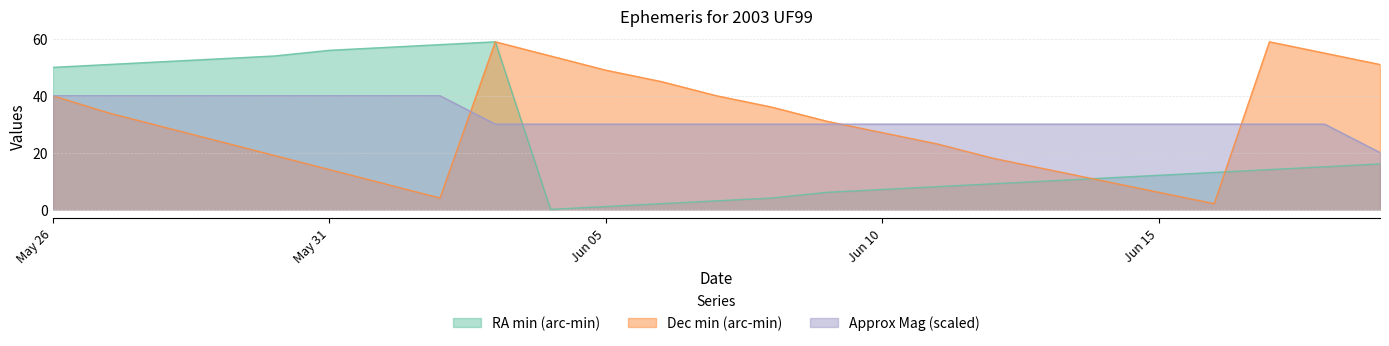

What is the difference between the Approx_Mag values at May 29 and Jun 07?

10.0